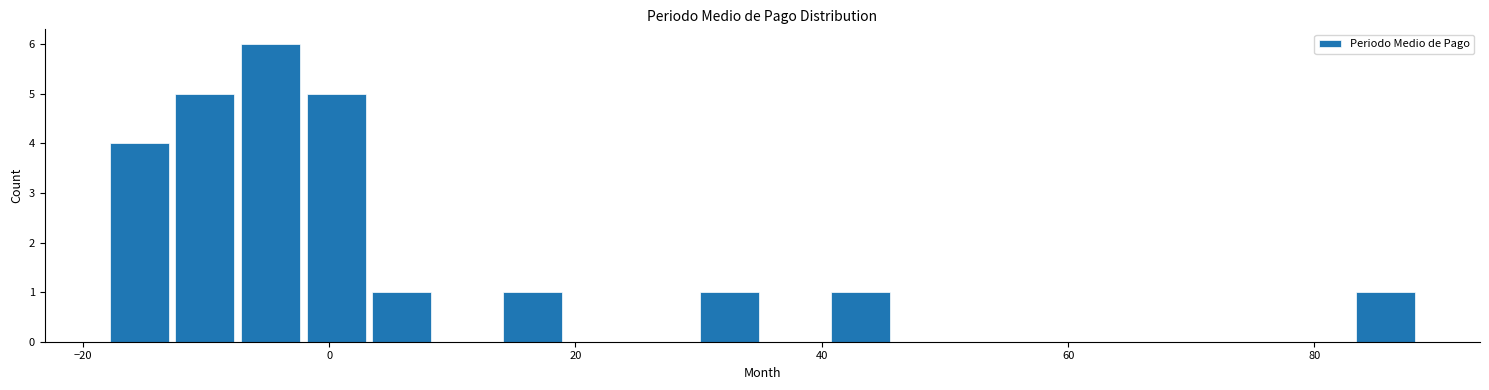

Around what value on the x-axis is the tallest bar? Give the approximate position of its centre, as read against the axis.

-4